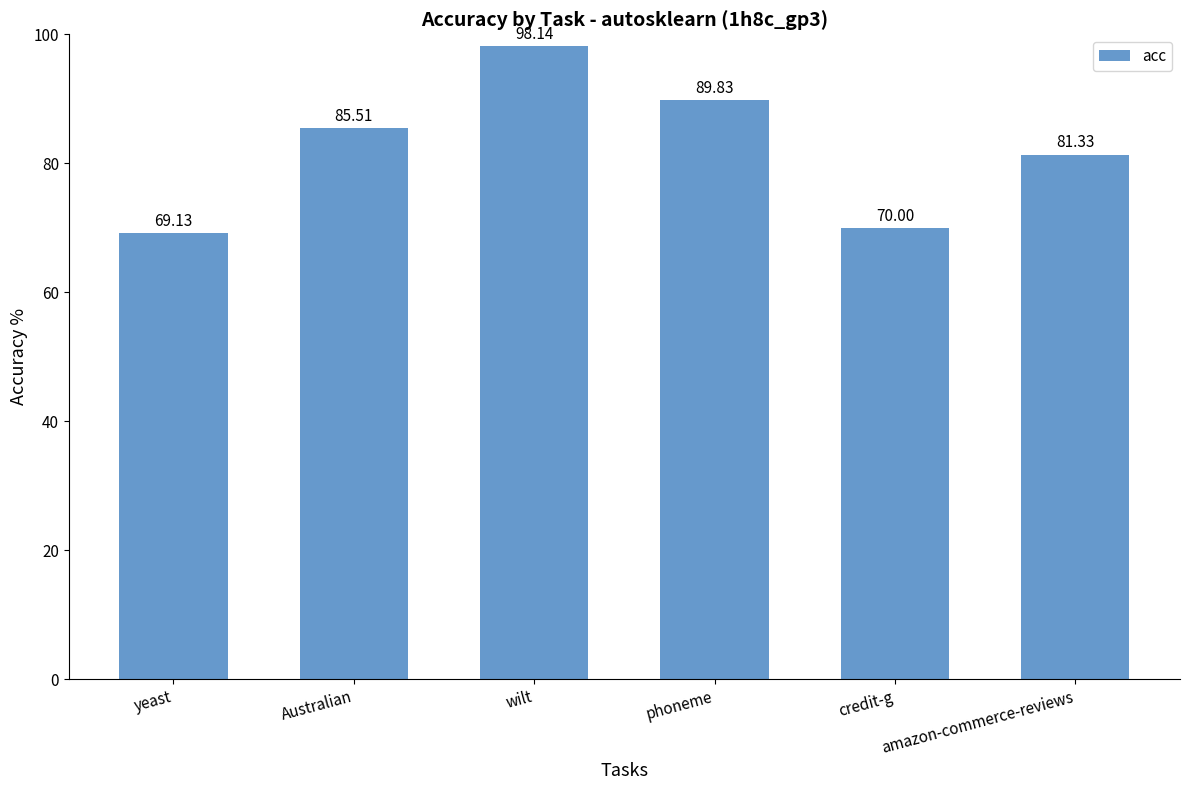

Count the number of data series in this chart.

1